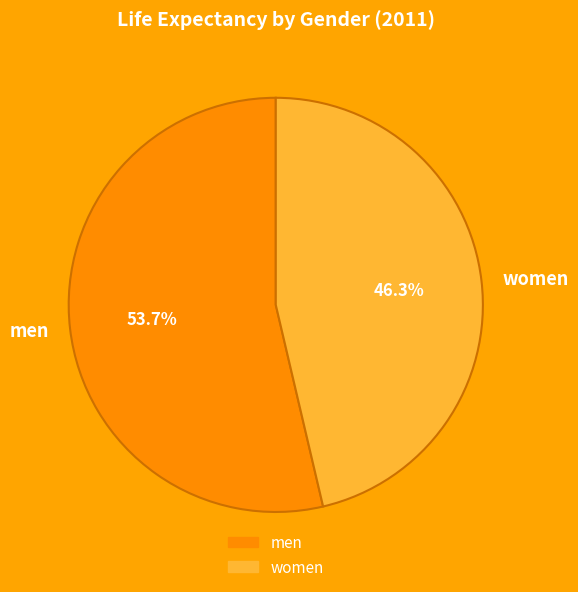

Is there a majority slice in this chart?

Yes